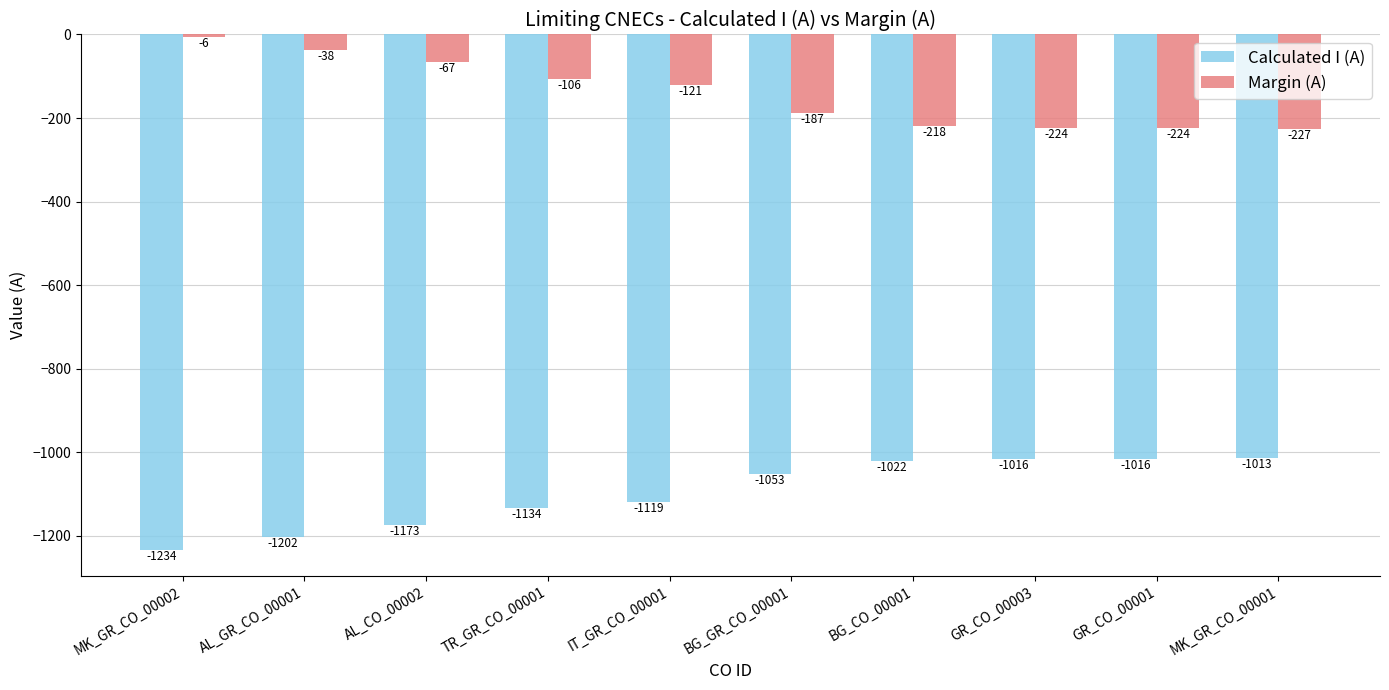

What is the average value of the Calculated I (A) series?

-1098